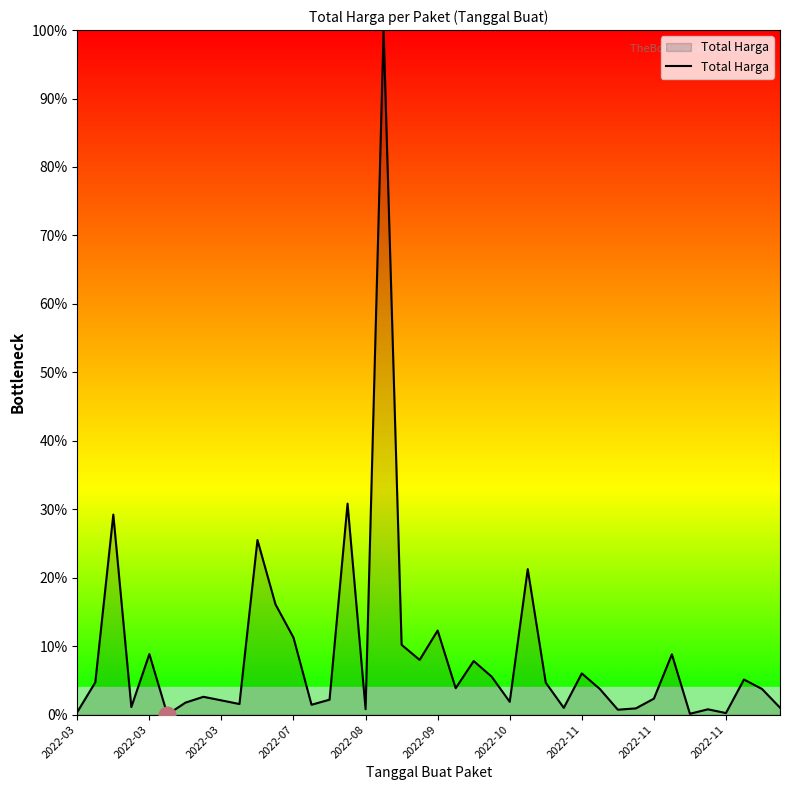

What is the greatest value displayed?

100.0